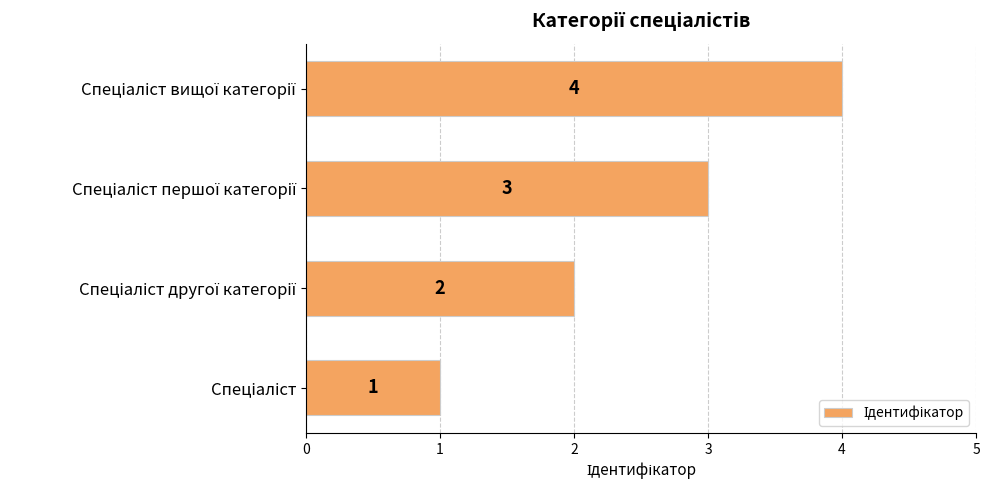

Count the values in the range 2 to 4.

3